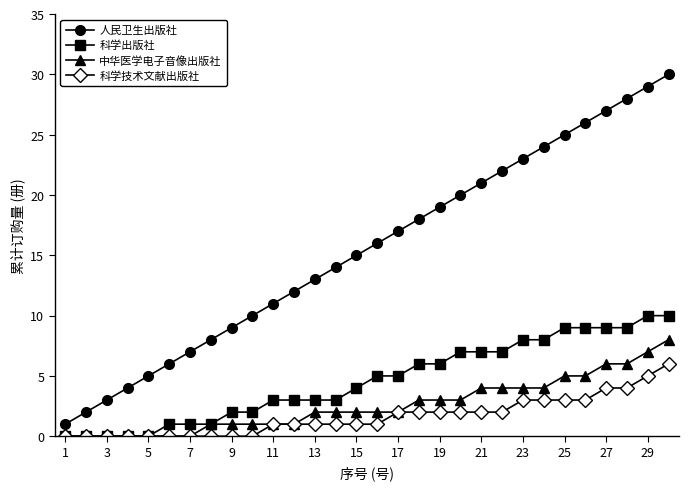

What is the highest value of the 中华医学电子音像出版社 series?

8